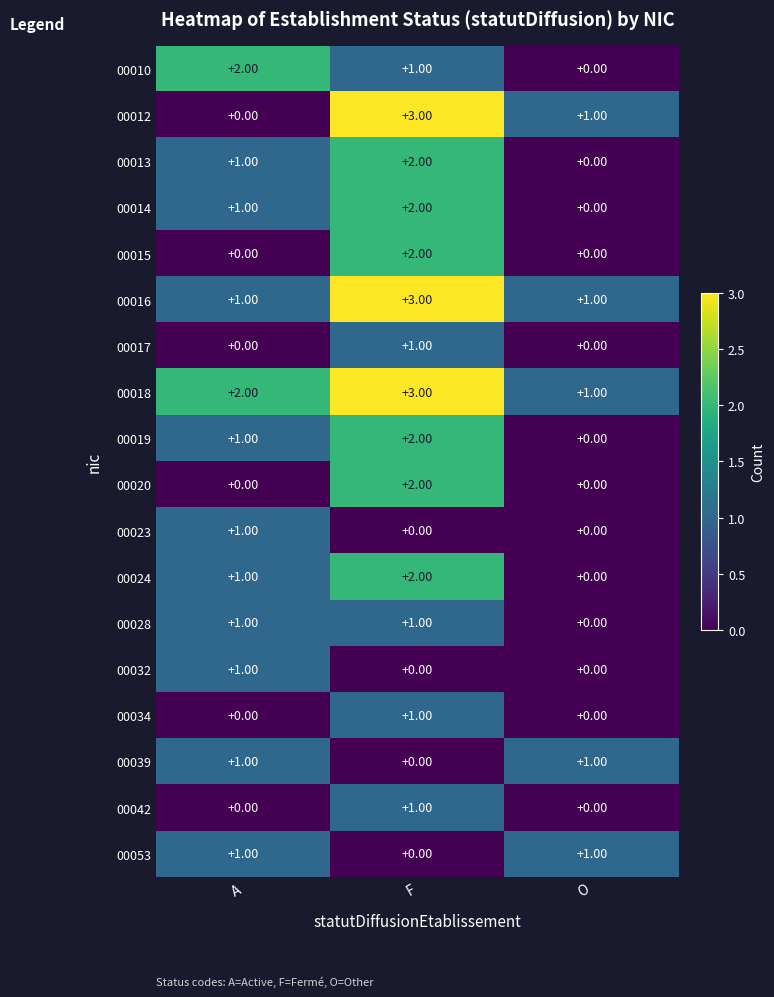

Which label corresponds to the largest value in the chart?

F